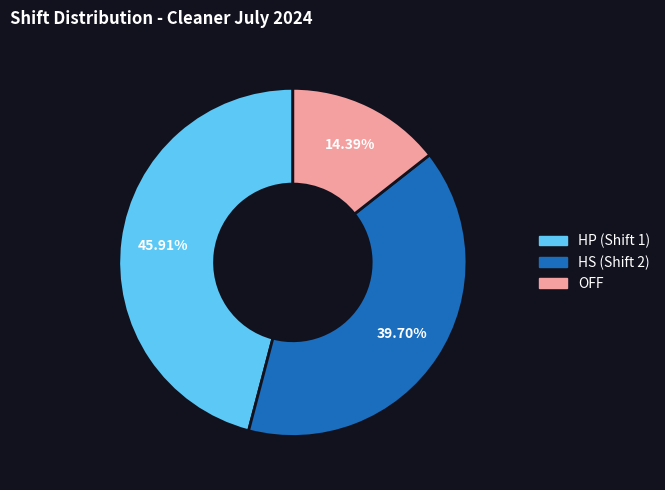

What is the smallest slice in the pie chart?

OFF